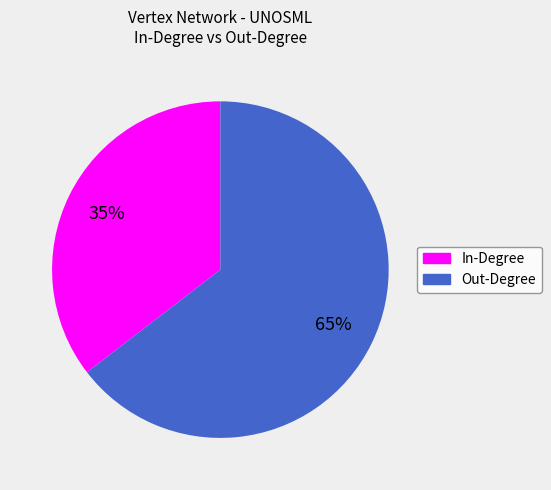

To the nearest percent, what is the average slice percentage?

50%